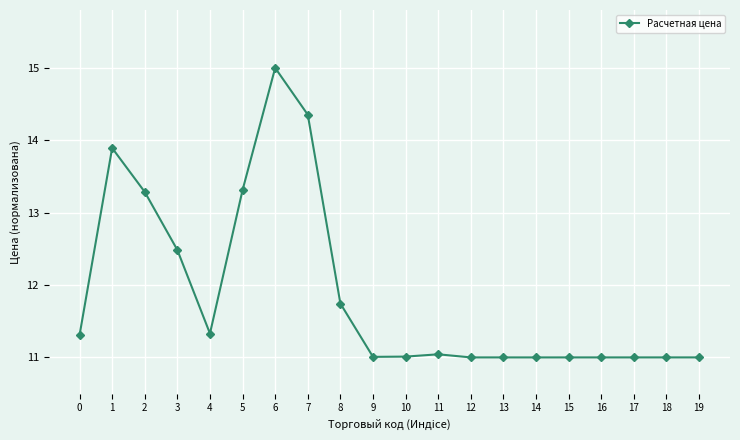

What is the greatest value displayed?

15.0